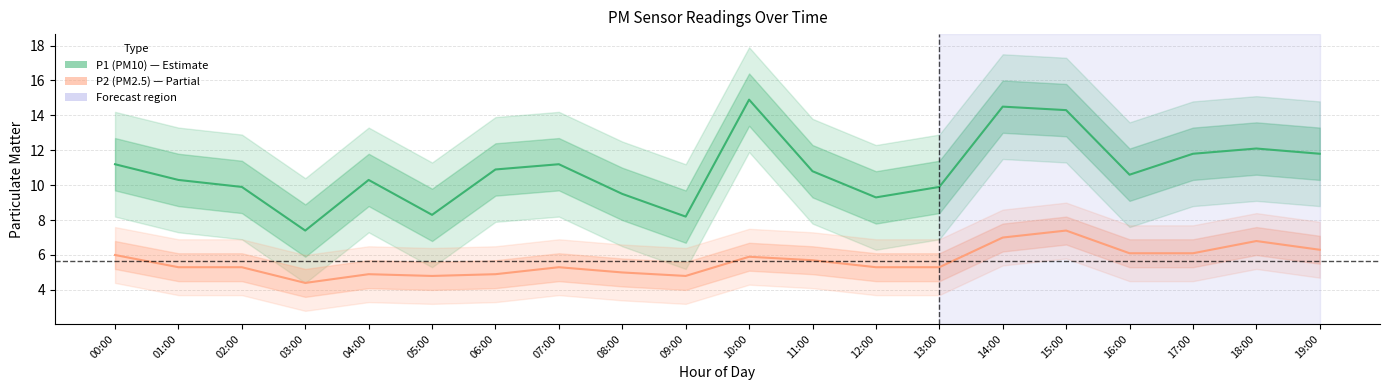

What is the minimum value for P1 (PM10)?

7.4